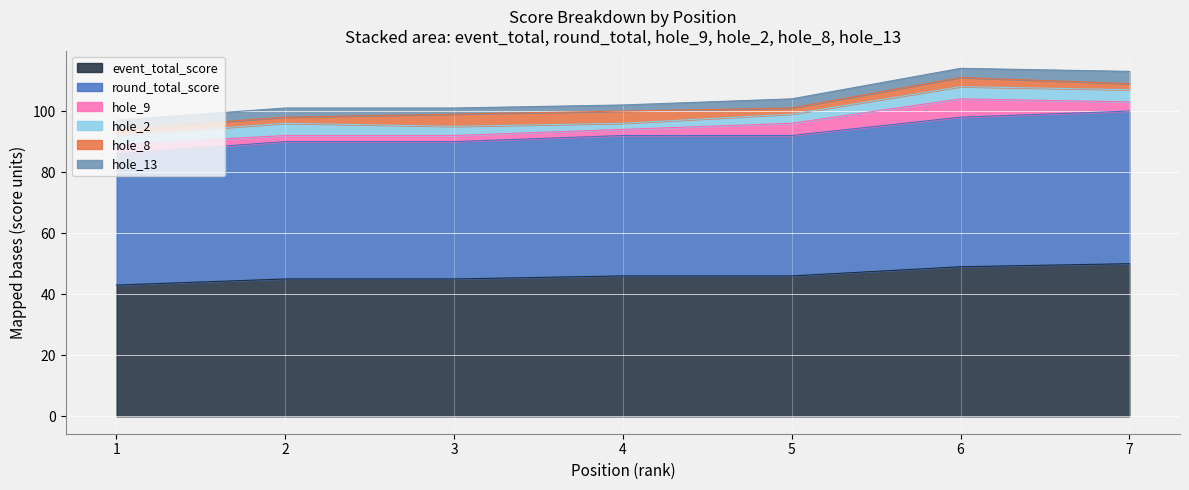

List the labels in order of event_total_score value, largest first.

7, 6, 4, 5, 2, 3, 1